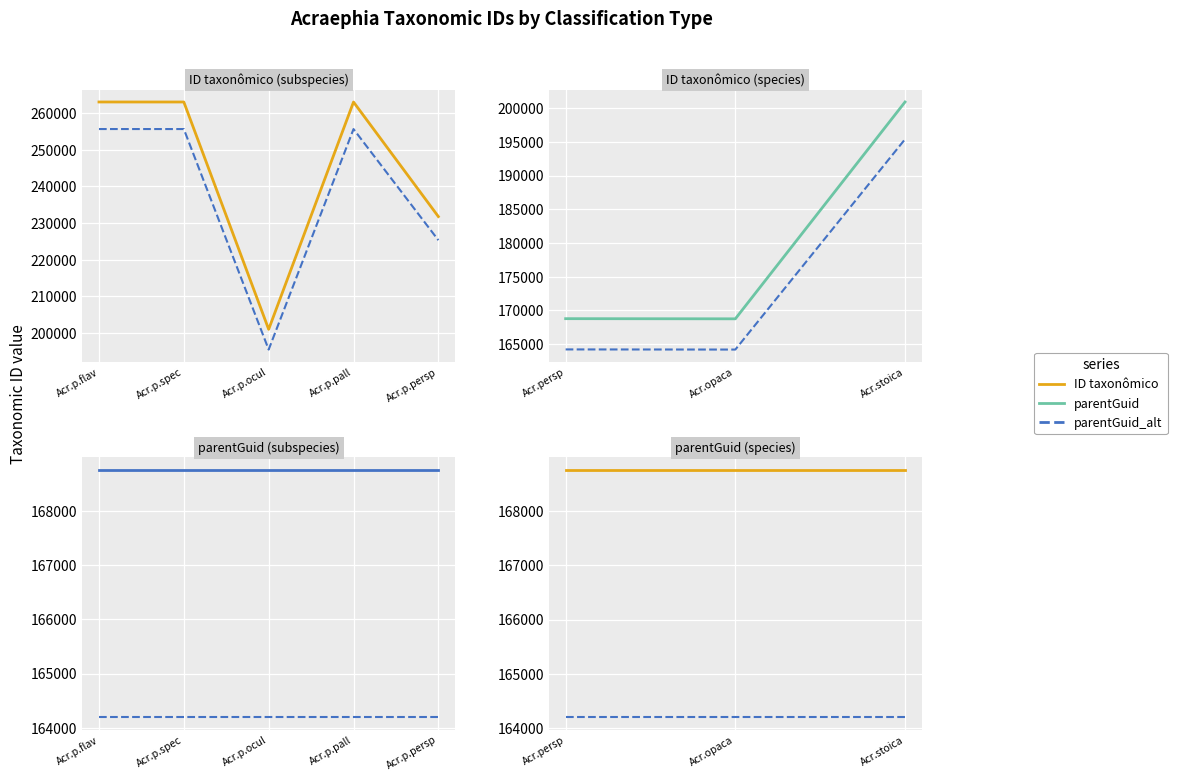

What is the greatest value displayed?

263087